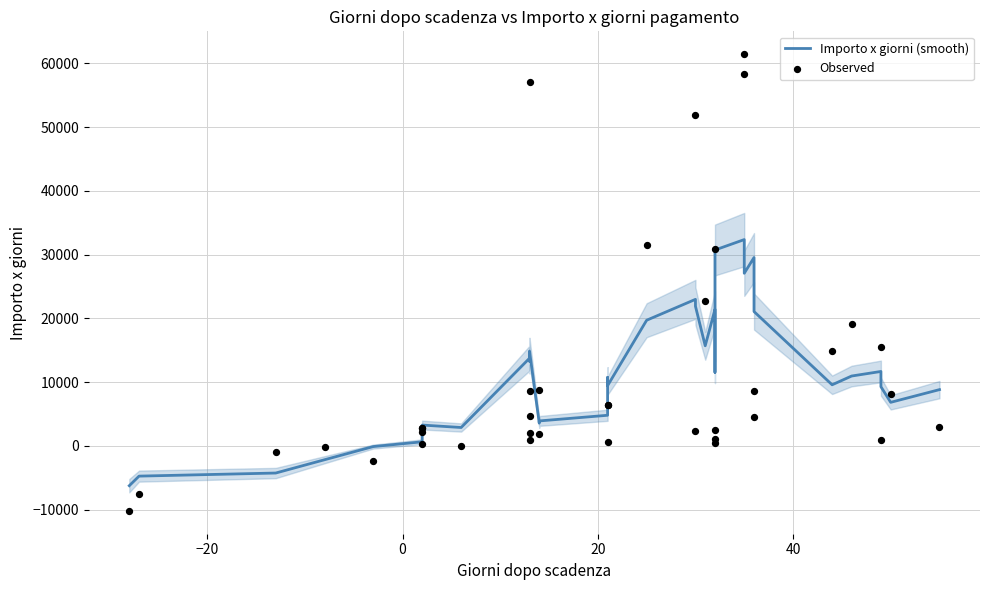

Which series reaches the minimum Y coordinate?

Observed